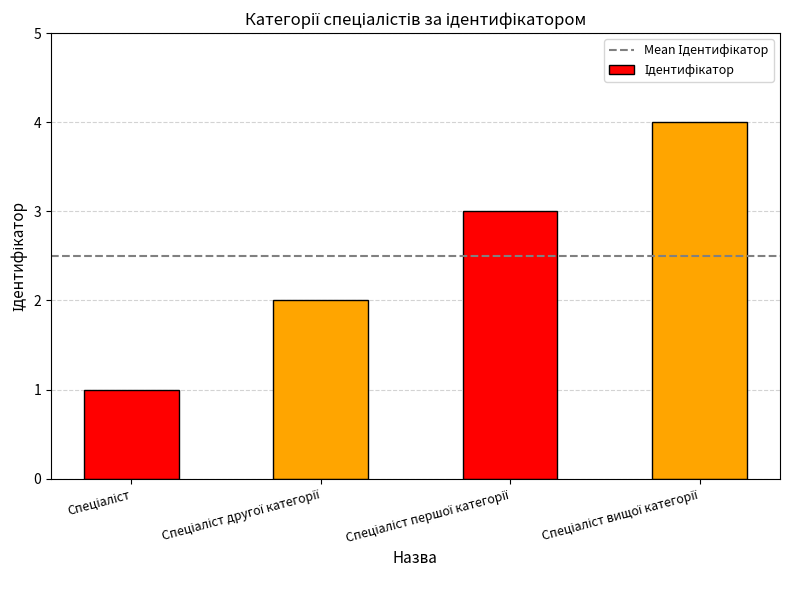

How many values are between 2 and 4?

3